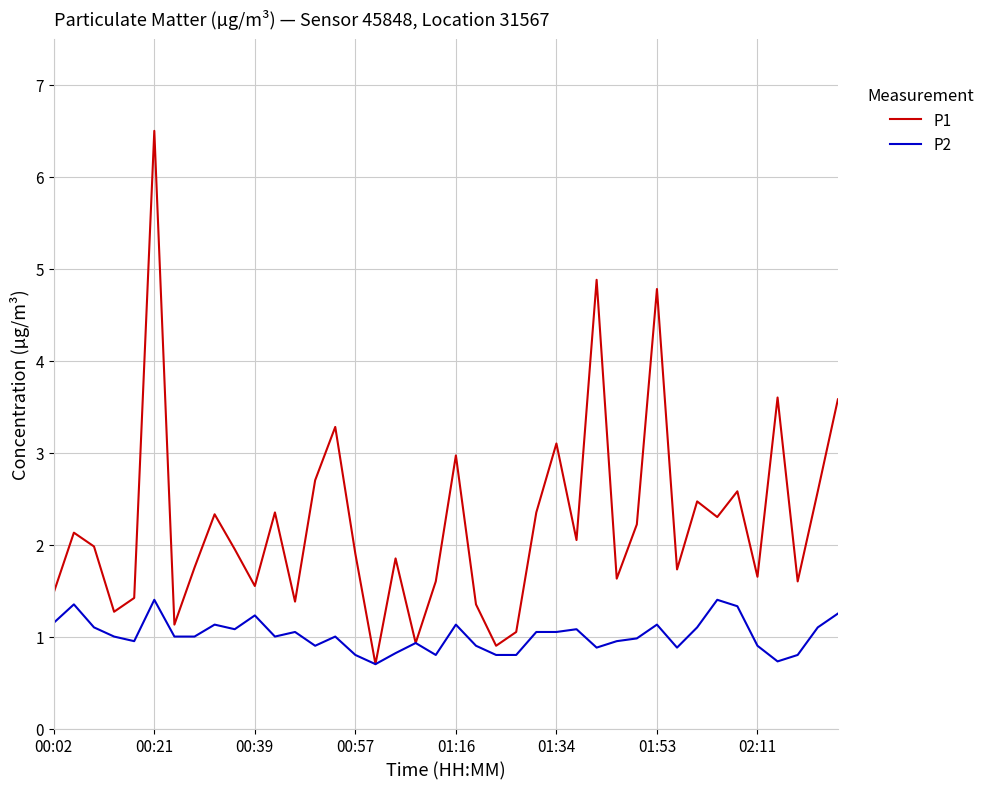

What is the lowest value of the P2 series?

0.7